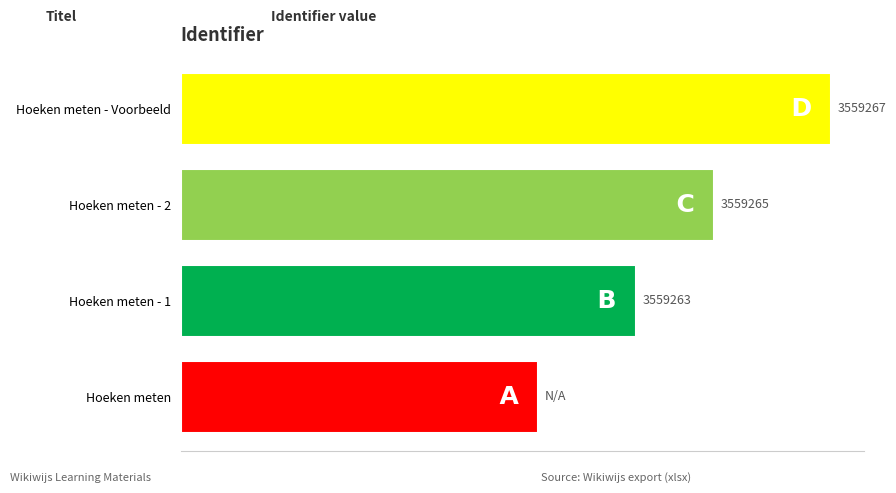

What is the minimum value shown in the chart?

1957596.9